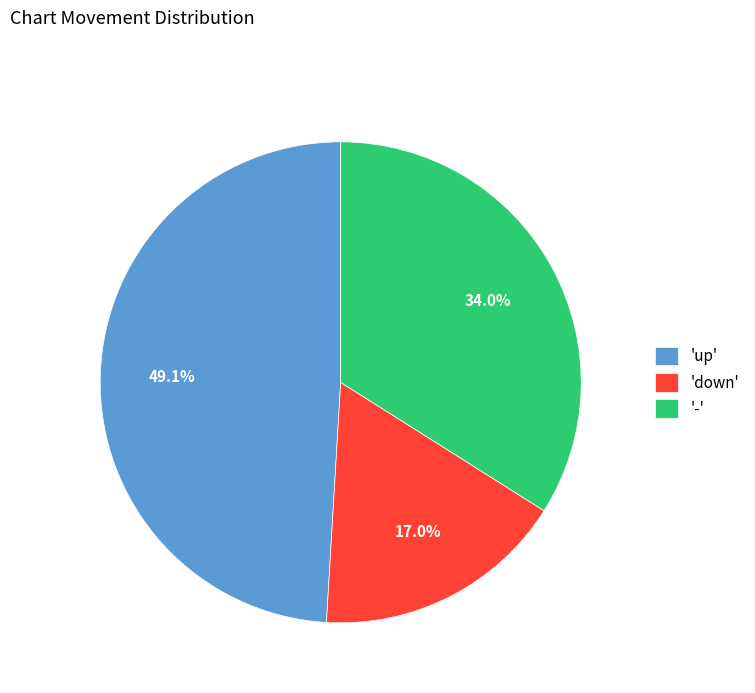

Is 'up' the majority of the pie?

No